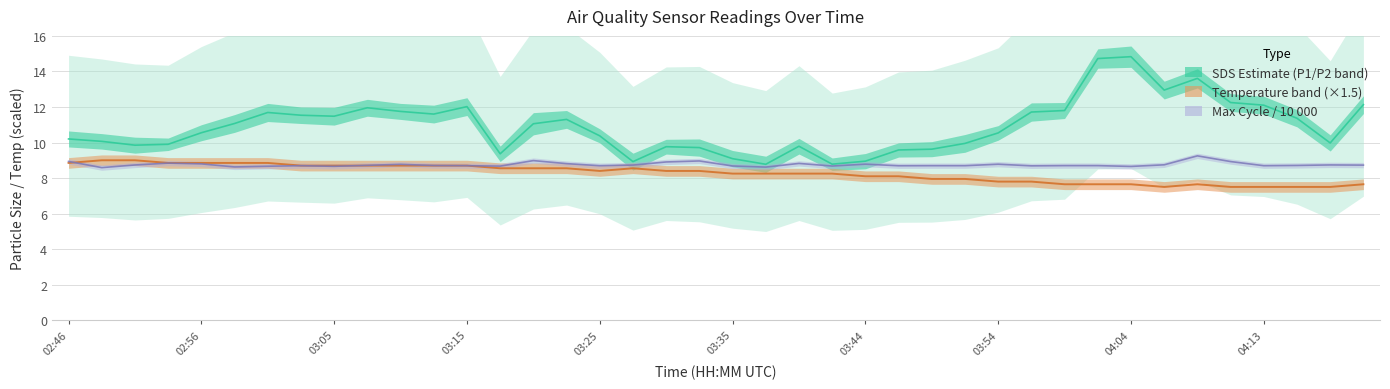

What is the highest value of the Max_cycle series?

9.2